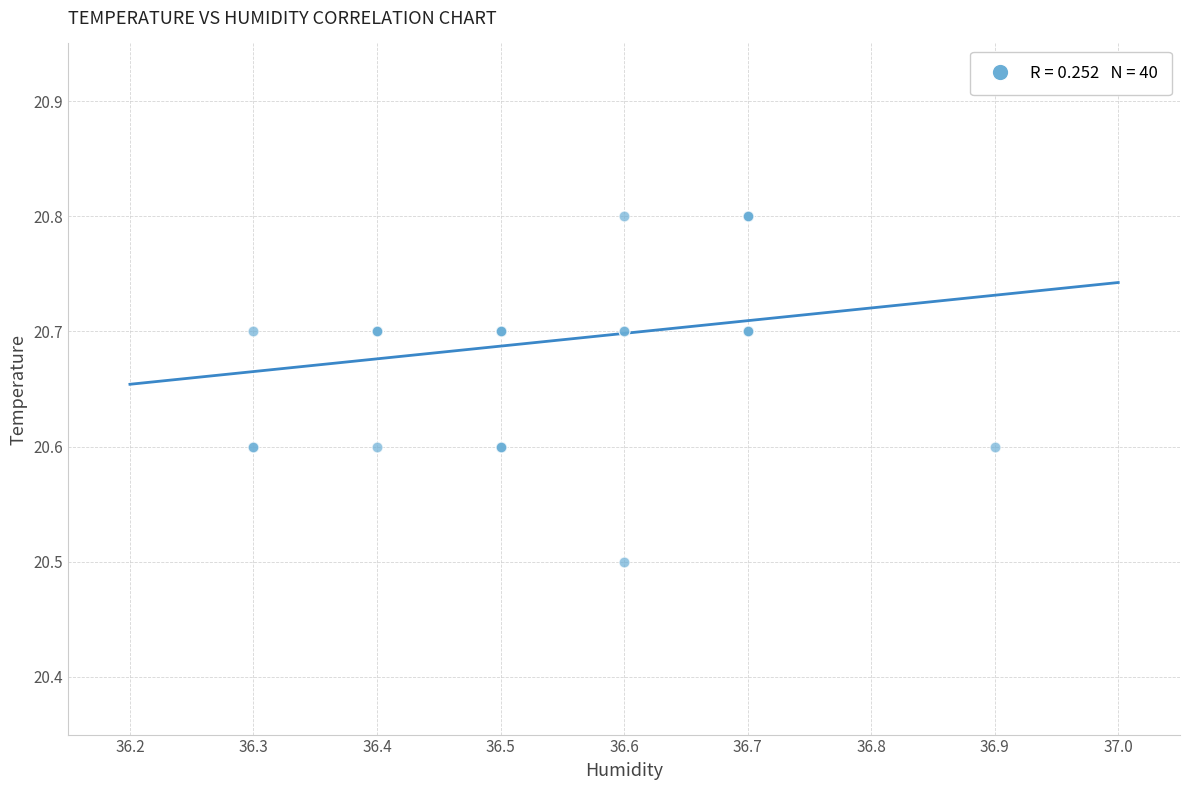

What Y value in the scatter plot is closest to 20?

20.5